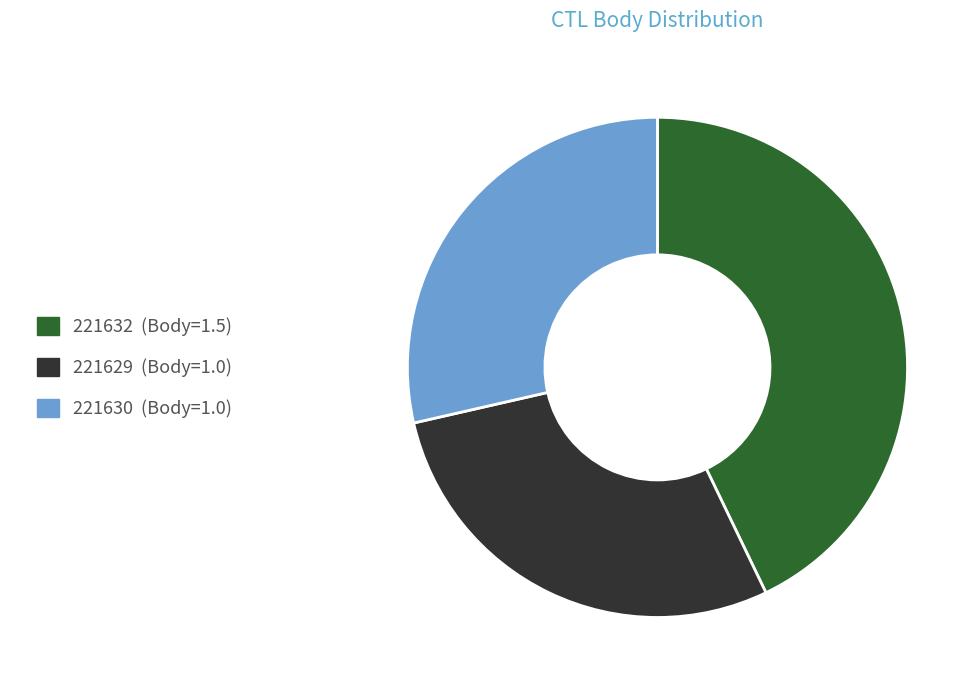

The 221632 slice represents 50% of the pie. True or false?

False